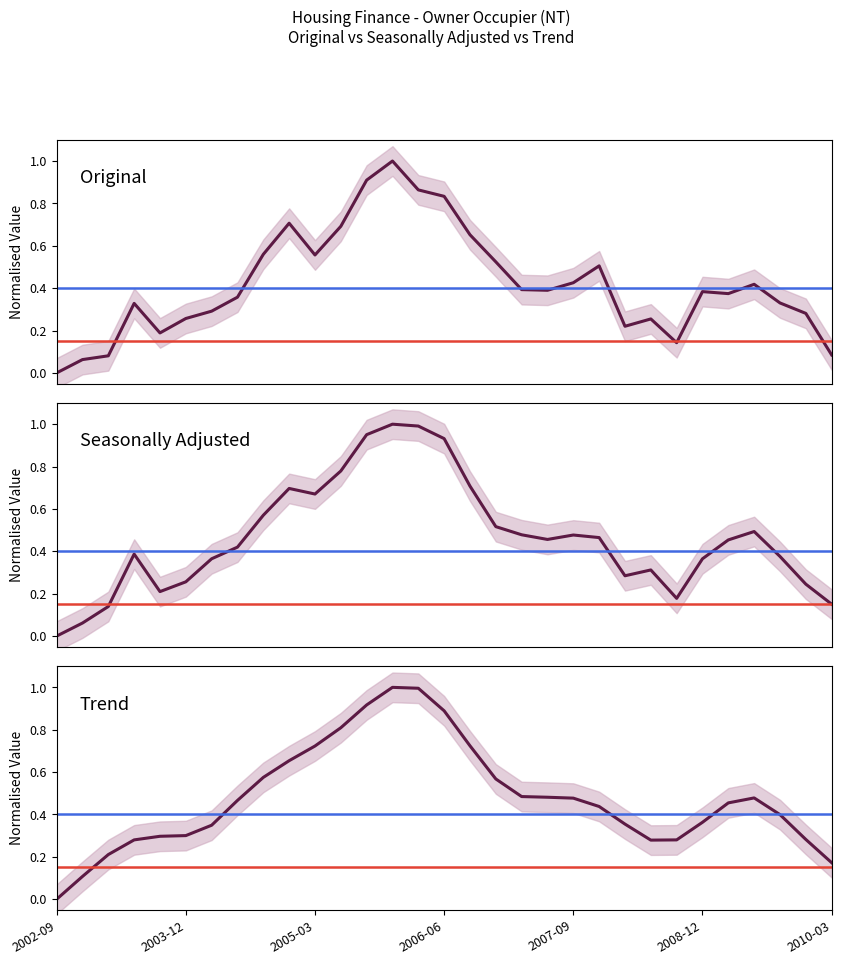

In Original (Number), how many points are lower than both neighbors (excluding endpoints)?

6